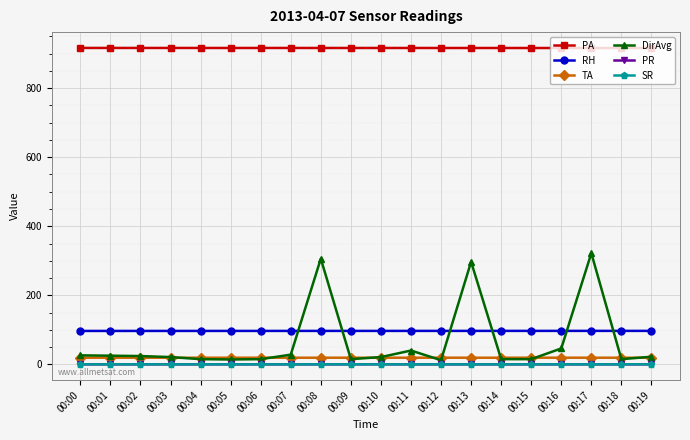

What is the maximum value shown in the chart?

916.6